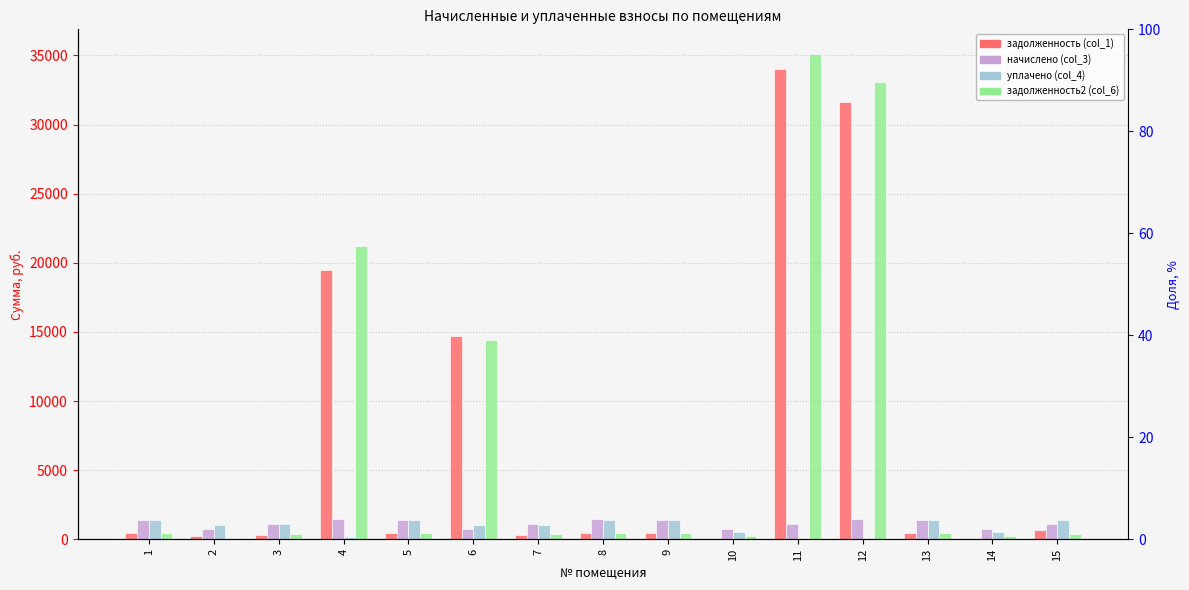

What is the difference between the second highest and minimum values in the задолженность (col_1) series?

31600.7